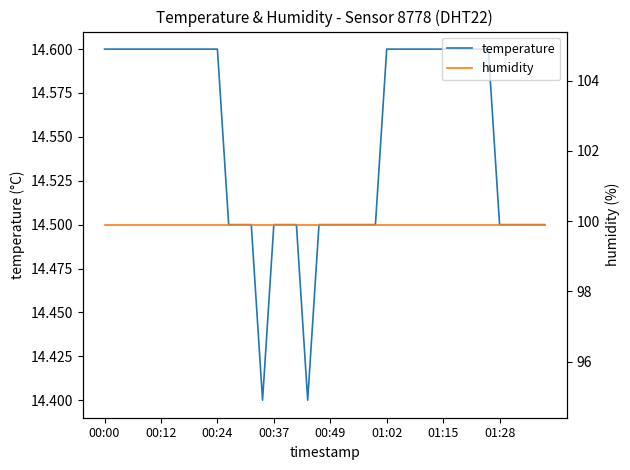

What position from the right is 11?

29